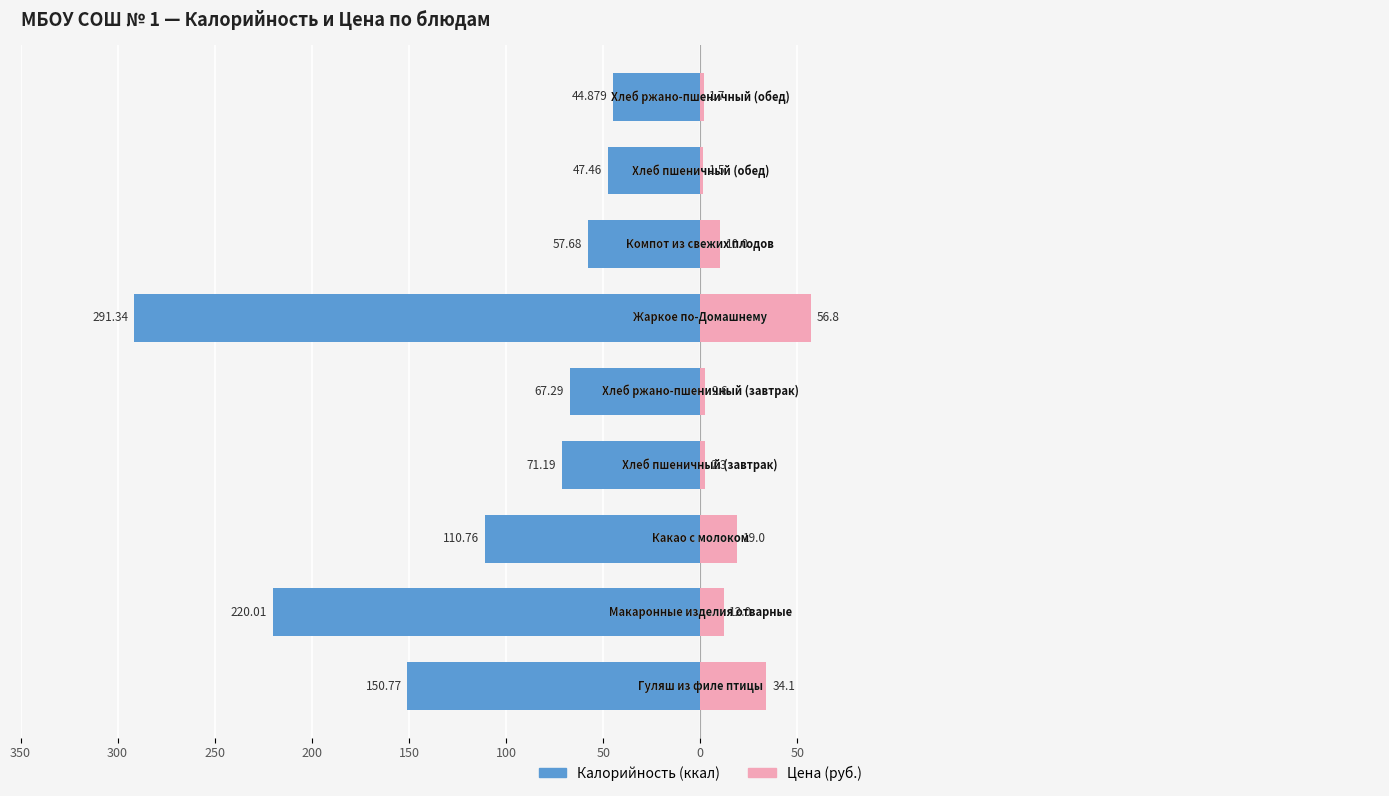

What are all the series names shown in the legend?

Калорийность, Цена